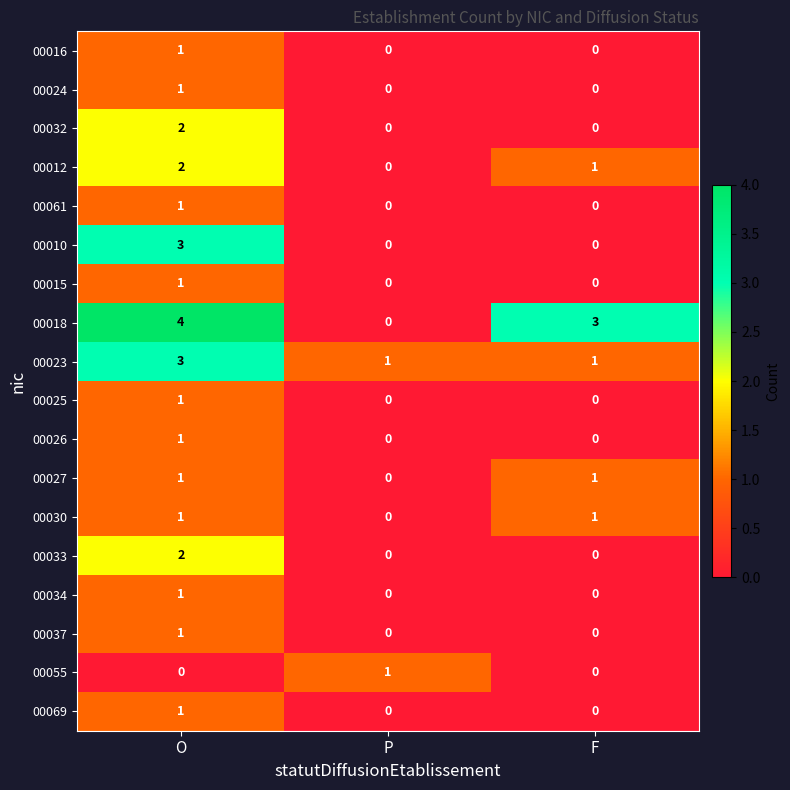

At which label does 00025 reach its peak?

O